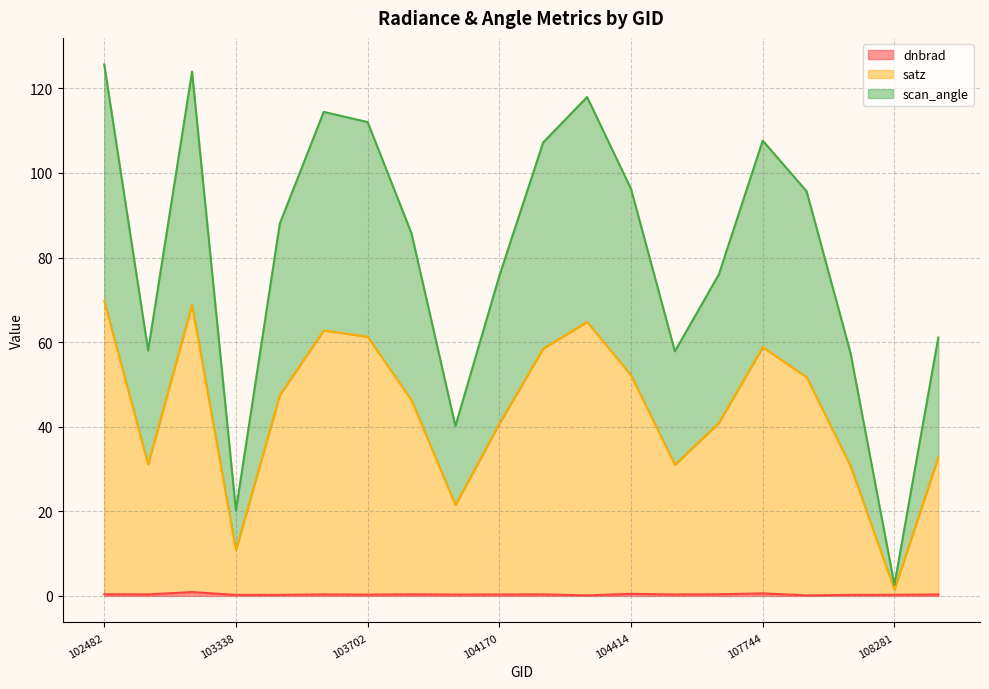

What is the minimum value for dnbrad?

0.1